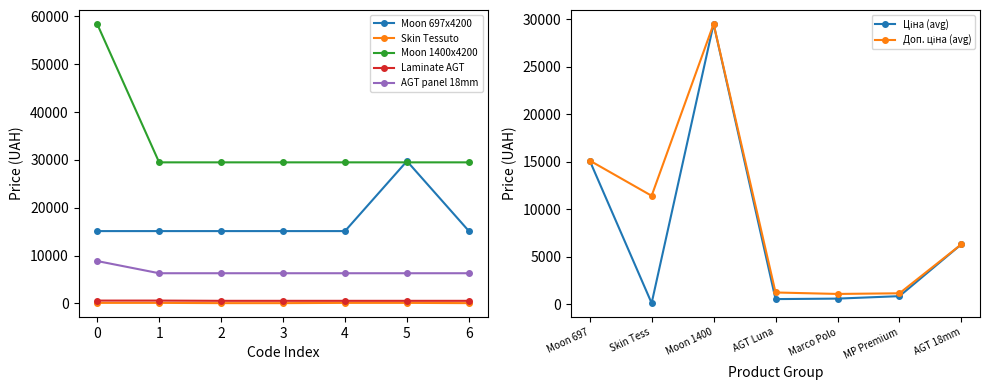

True or false: Skin Tessuto and AGT panel 18mm cross at least once.

False